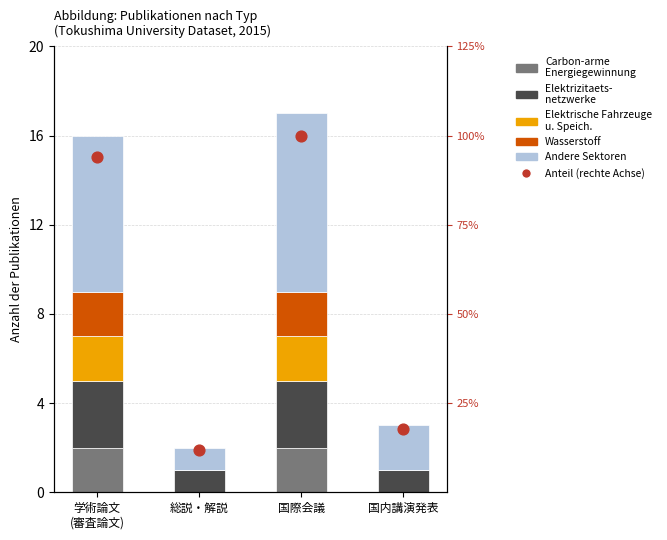

At which category is the sum across all series the highest?

国際会議